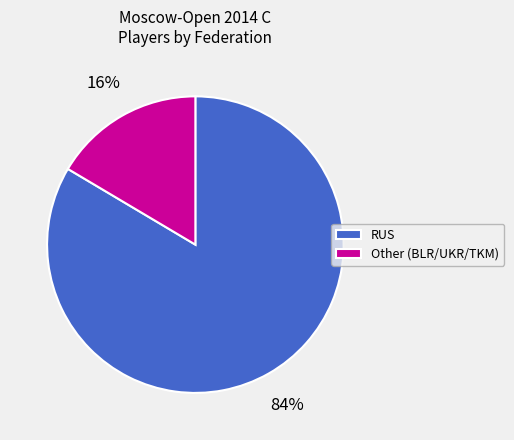

Do RUS and Other (BLR/UKR/TKM) together represent more than half of the pie?

Yes